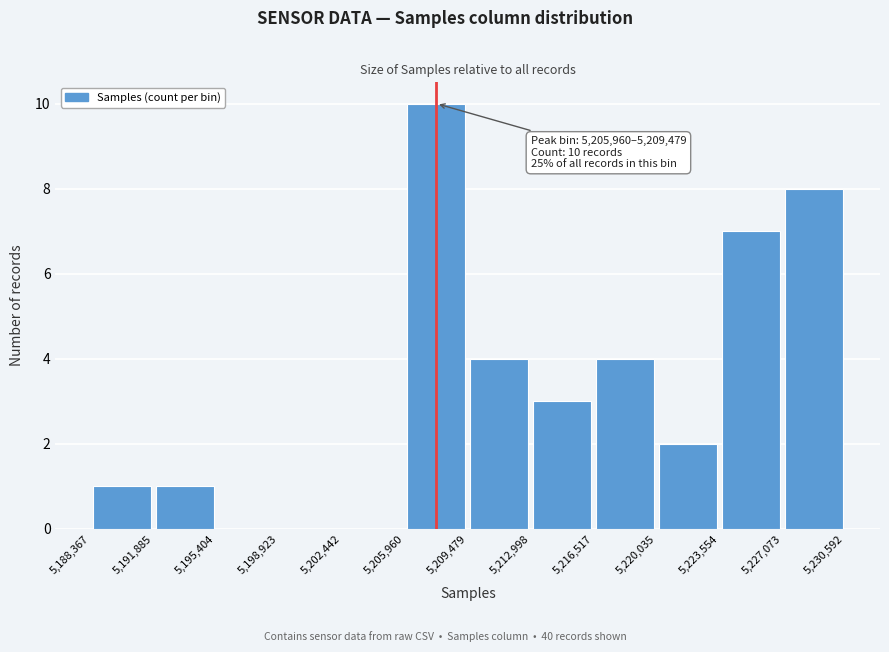

Which range on the x-axis has the tallest bar?

5,205,960 to 5,209,479